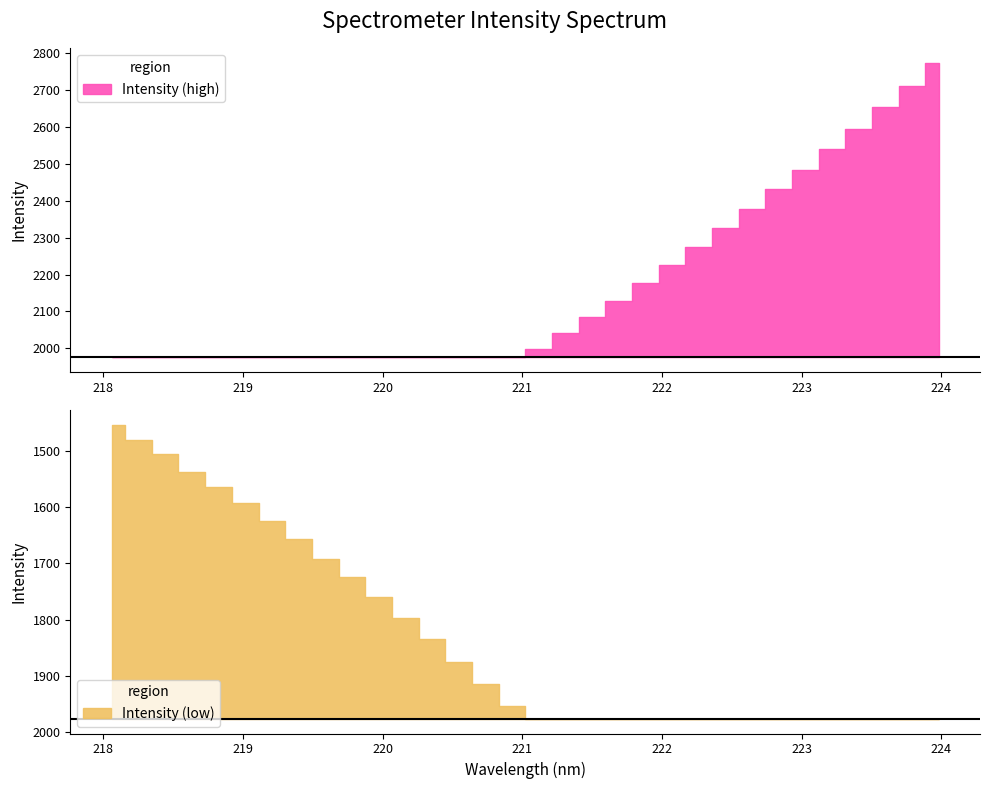

What is the greatest value displayed?

2771.5